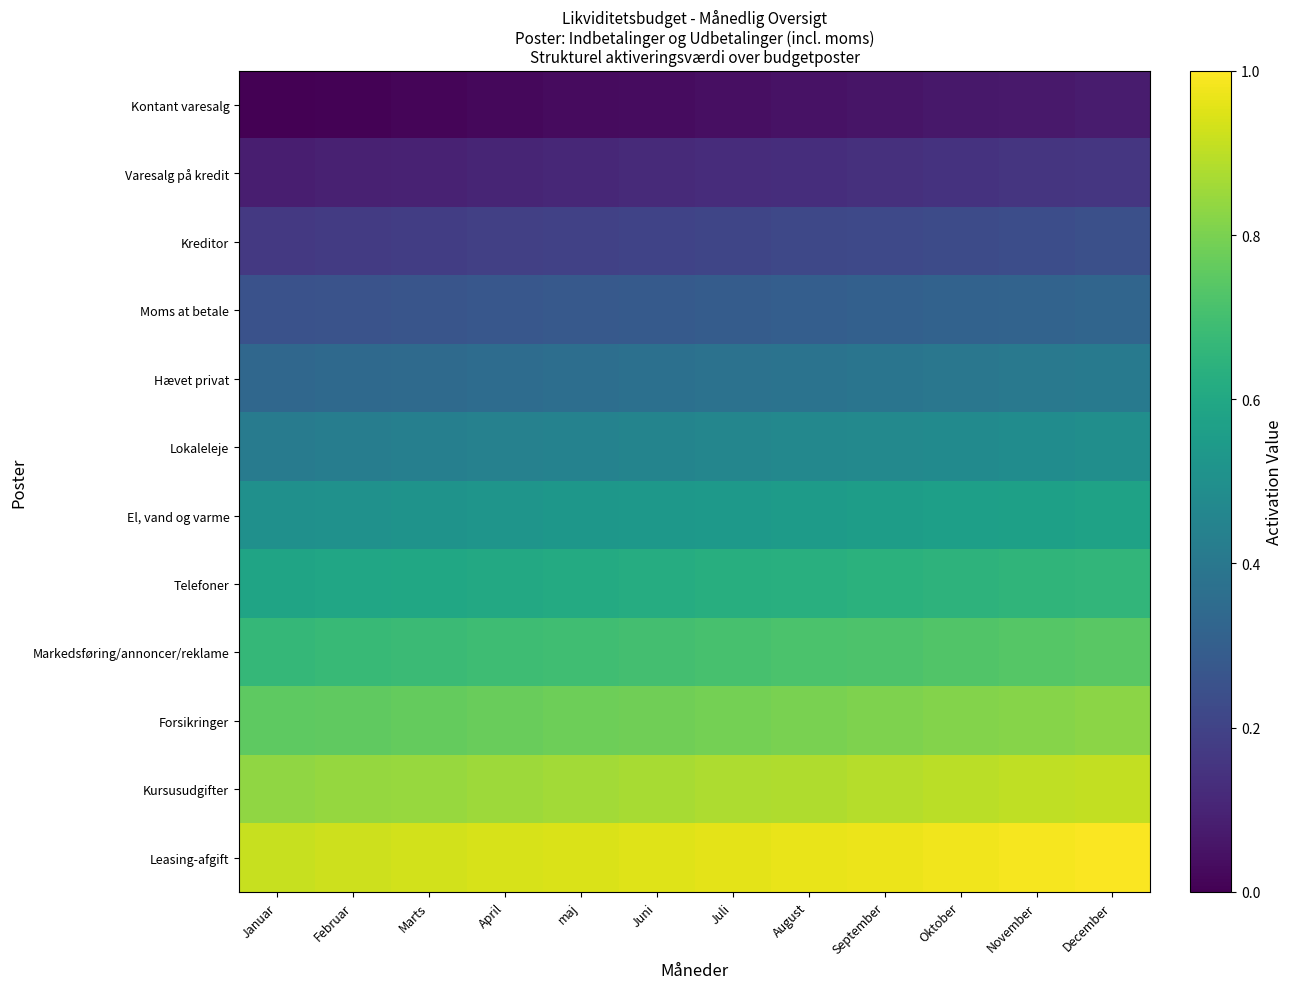

At which category does the chart reach its minimum across all series?

Januar